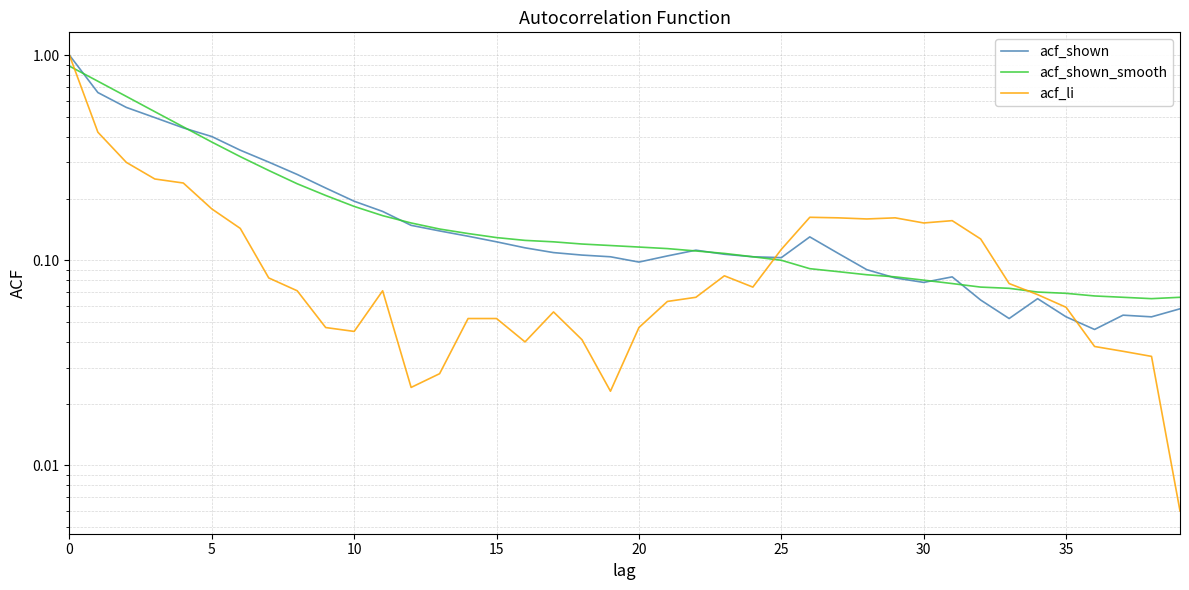

Is the value of acf_shown_smooth at 28 greater than the value of acf_li at 33?

Yes